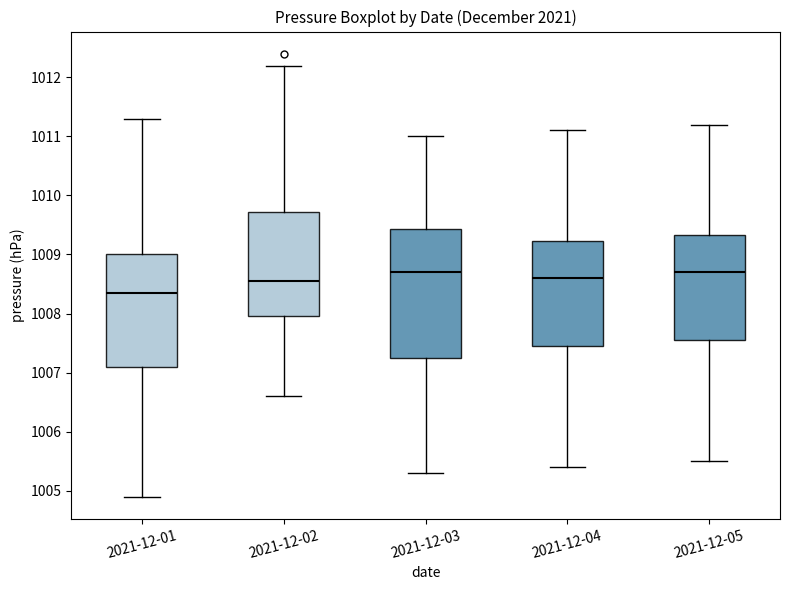

Where does the median line of the box for 2021-12-04 sit on the y-axis? The values are not printed on the chart, so give them approximately, as read against the axis.

1008.6